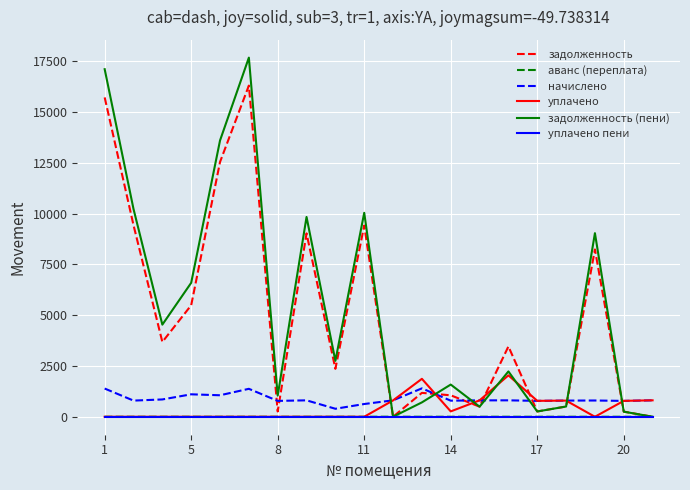

Which series has the largest range (max minus min)?

задолженность (пени)